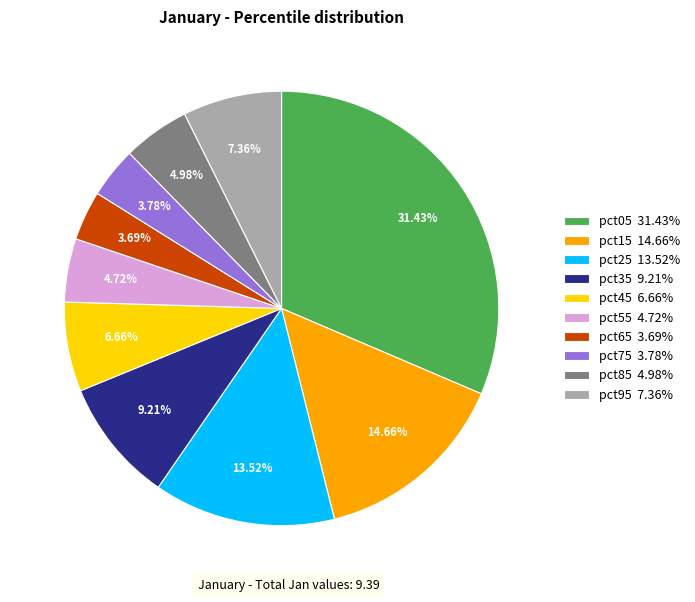

Combined, do pct55 4.72% and pct35 9.21% account for over 50%?

No